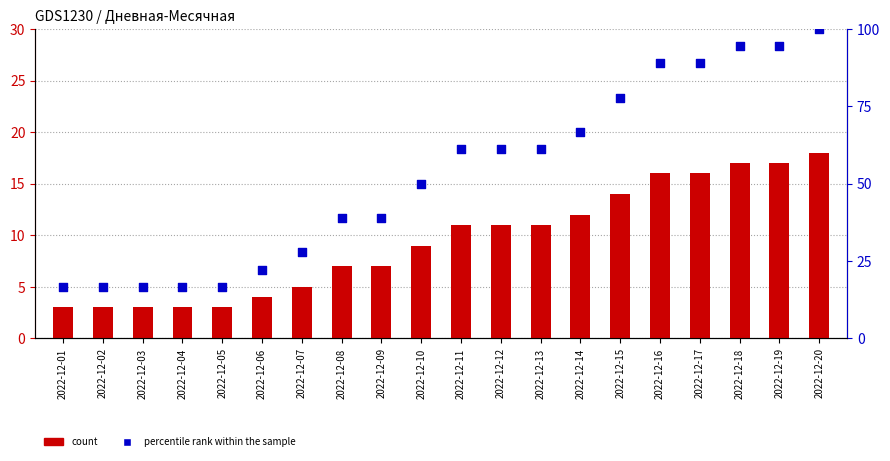

Which series reaches the maximum Y coordinate?

percentile rank within the sample